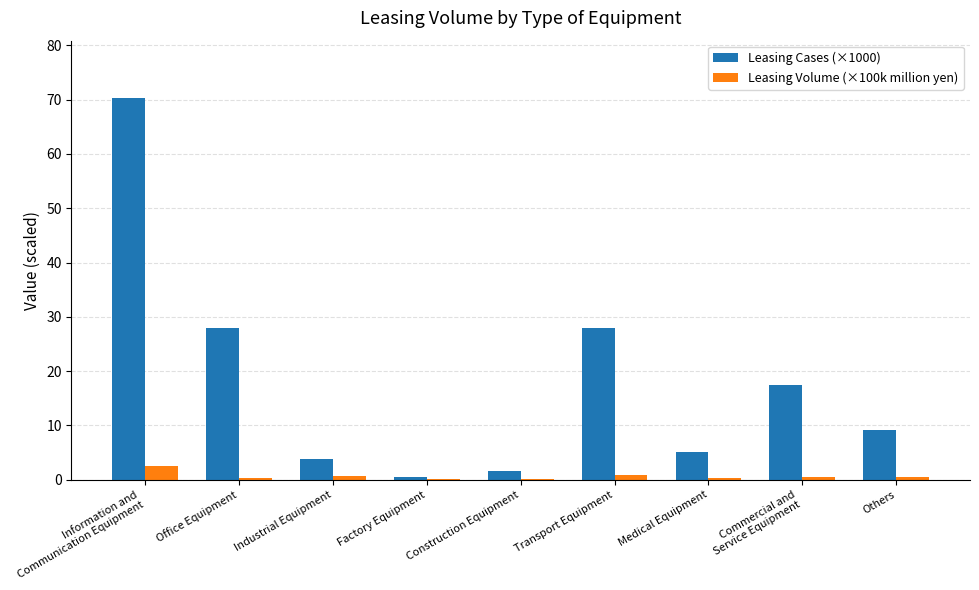

True or false: Leasing Cases (×1000) has a value of 9.1 at Others.

True